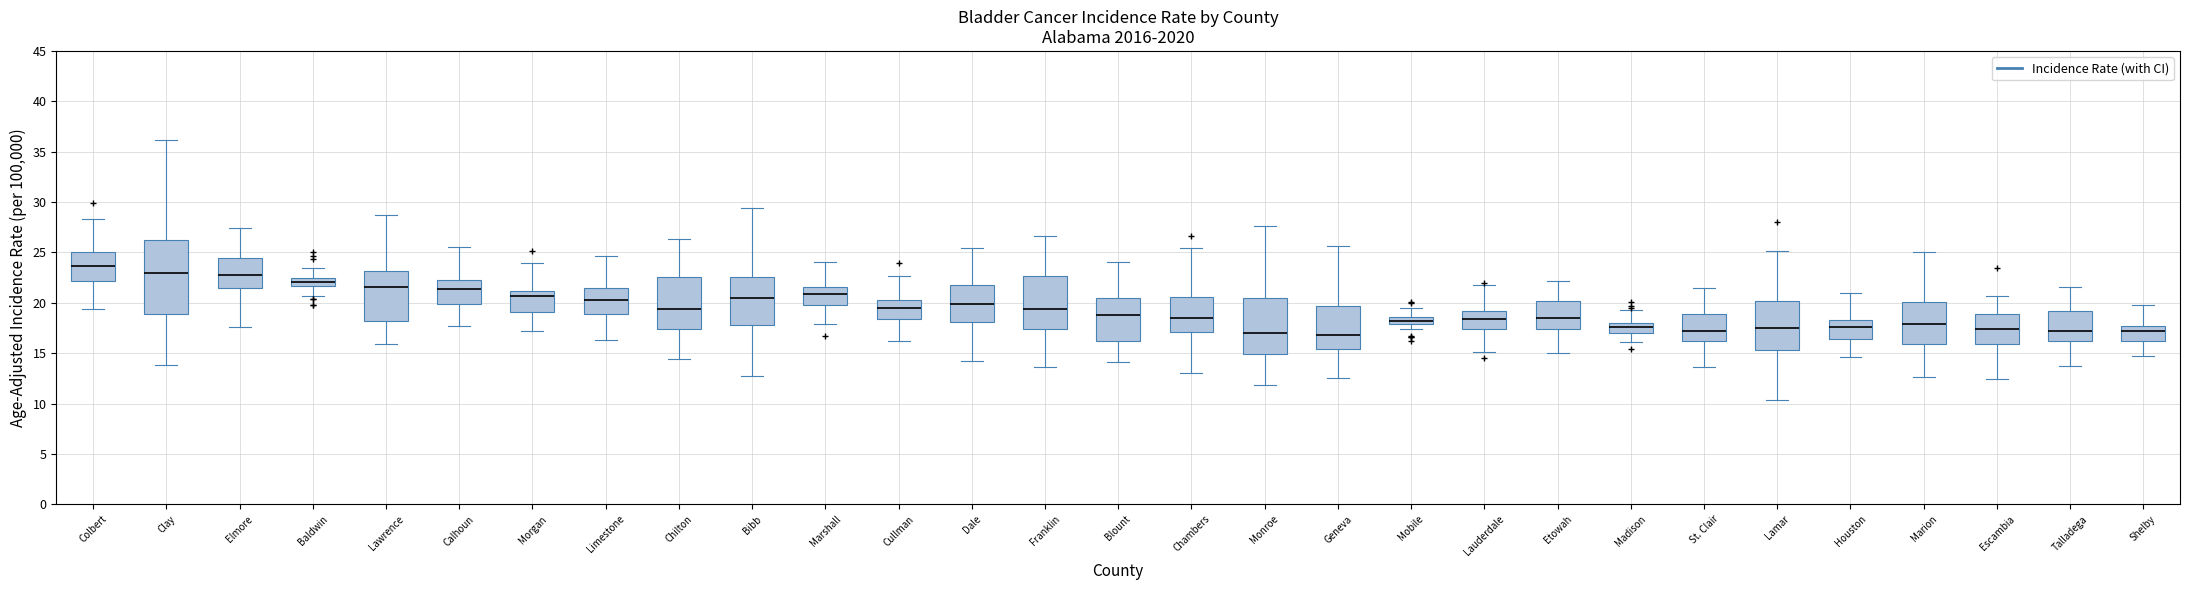

Which box is the tallest, from its lower edge to its upper edge?

Clay